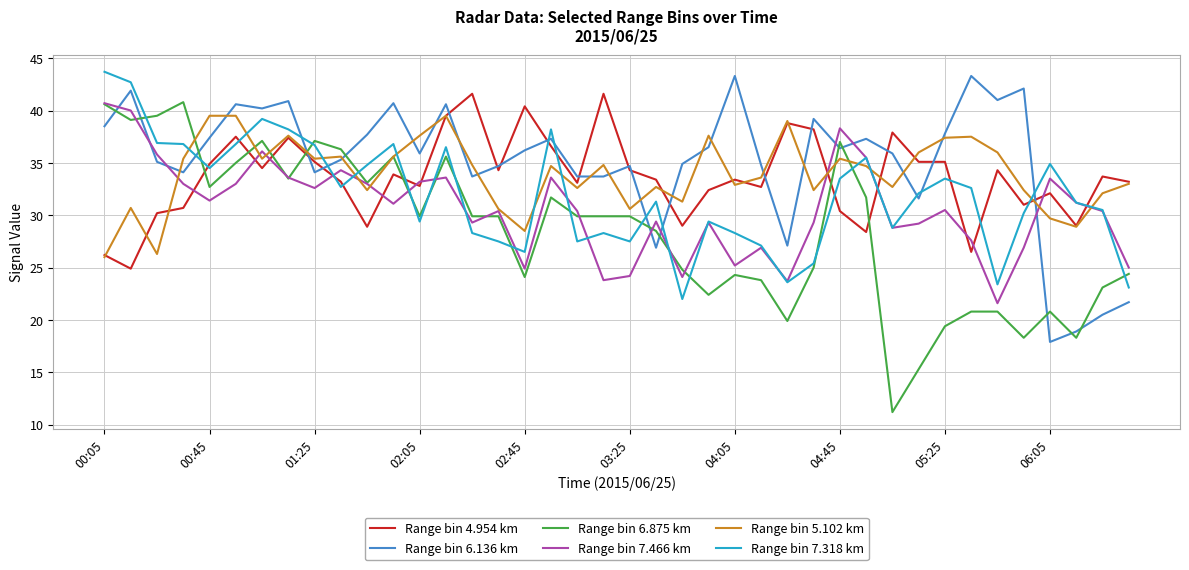

Which series has the largest range (max minus min)?

Range bin 6.875 km